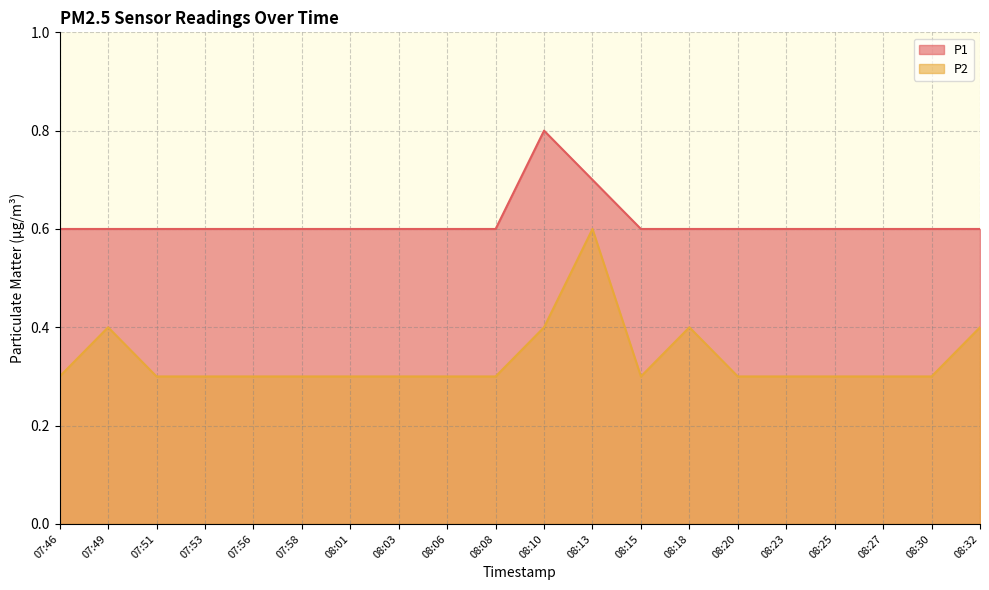

Read the P2 value at 08:08.

0.3